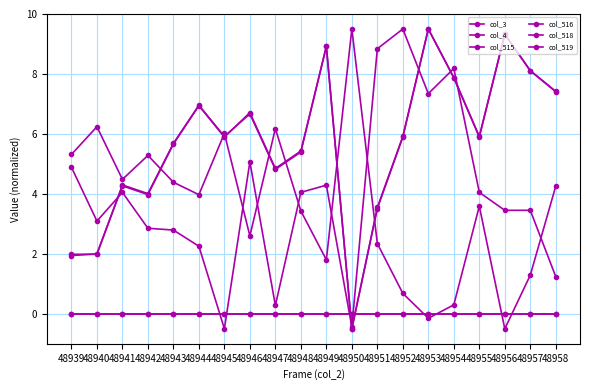

At which label is col_515 closest to 4?

48942